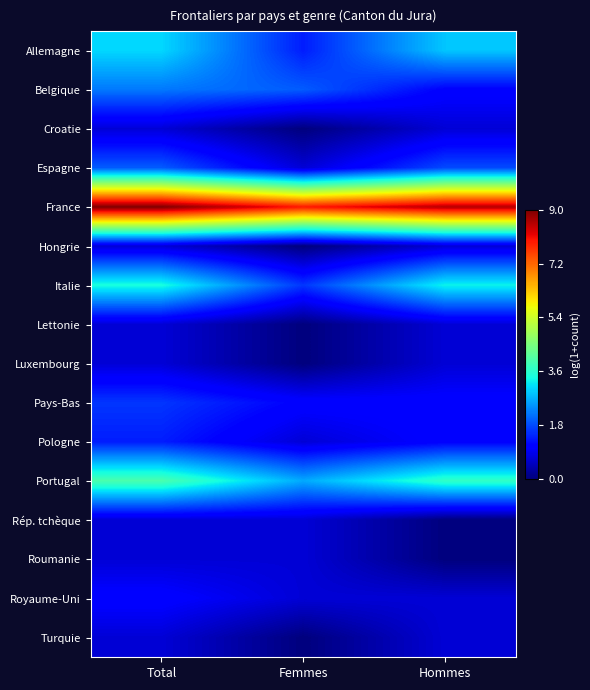

Reading left to right, extract all data points from this chart.

Allemagne: Total=3.0	Femmes=1.4	Hommes=2.9
Belgique: Total=2.2	Femmes=1.9	Hommes=1.1
Croatie: Total=0.7	Femmes=0.0	Hommes=0.7
Espagne: Total=1.9	Femmes=0.7	Hommes=1.8
France: Total=9.0	Femmes=8.0	Hommes=8.6
Hongrie: Total=0.7	Femmes=0.0	Hommes=0.7
Italie: Total=3.4	Femmes=1.6	Hommes=3.3
Lettonie: Total=0.7	Femmes=0.0	Hommes=0.7
Luxembourg: Total=0.7	Femmes=0.0	Hommes=0.7
Pays-Bas: Total=1.6	Femmes=1.1	Hommes=1.1
Pologne: Total=1.4	Femmes=0.7	Hommes=1.1
Portugal: Total=4.0	Femmes=2.6	Hommes=3.7
Rép. tchèque: Total=0.7	Femmes=0.7	Hommes=0.0
Roumanie: Total=0.7	Femmes=0.7	Hommes=0.0
Royaume-Uni: Total=1.1	Femmes=0.7	Hommes=0.7
Turquie: Total=0.7	Femmes=0.0	Hommes=0.7